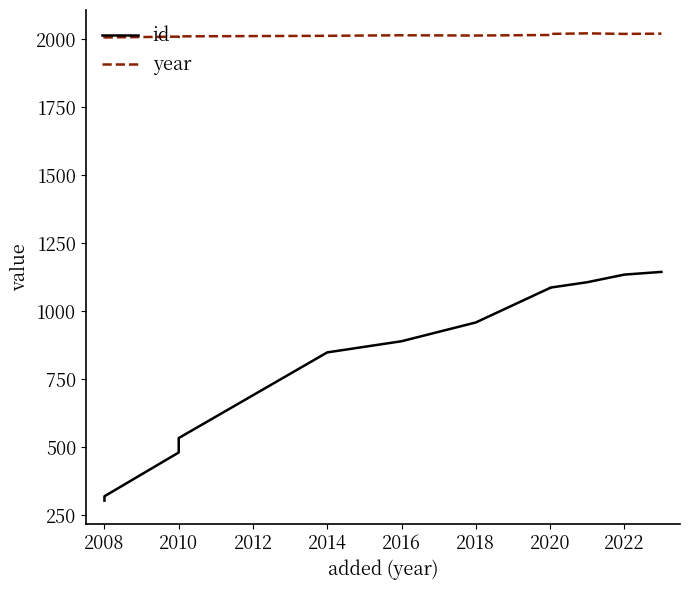

Reading left to right, what are all the values shown in this chart?

id: 303	319	480	501	533	848	889	958	1085	1086	1106	1134	1144
year: 2003	2006	2009	2008	2010	2012	2014	2013	2015	2019	2021	2019	2020